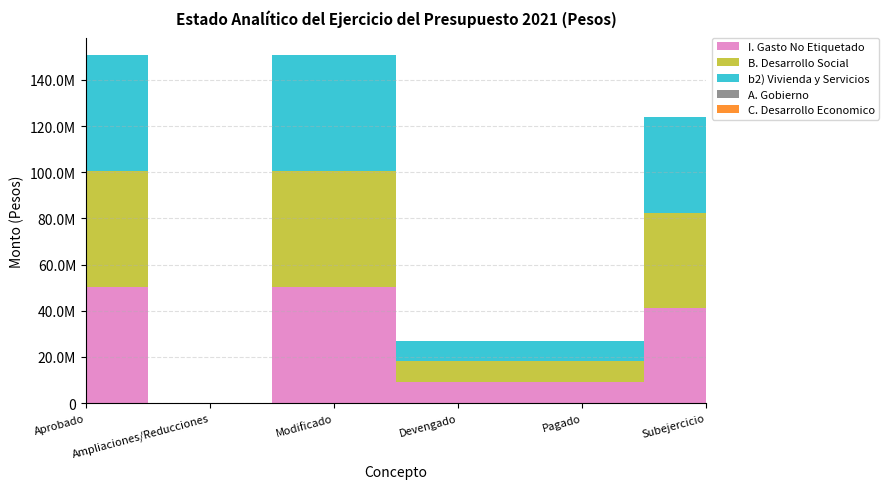

Reading right to left, transcribe all the data shown in this chart.

I. Gasto No Etiquetado: Subejercicio=41264588.7	Pagado=9010934.3	Devengado=9010934.3	Modificado=50275523.0	Ampliaciones/Reducciones=0.0	Aprobado=50275523.0
B. Desarrollo Social: Subejercicio=41264588.7	Pagado=9010934.3	Devengado=9010934.3	Modificado=50275523.0	Ampliaciones/Reducciones=0.0	Aprobado=50275523.0
b2) Vivienda y Servicios: Subejercicio=41264588.7	Pagado=9010934.3	Devengado=9010934.3	Modificado=50275523.0	Ampliaciones/Reducciones=0.0	Aprobado=50275523.0
A. Gobierno: Subejercicio=0.0	Pagado=0.0	Devengado=0.0	Modificado=0.0	Ampliaciones/Reducciones=0.0	Aprobado=0.0
C. Desarrollo Economico: Subejercicio=0.0	Pagado=0.0	Devengado=0.0	Modificado=0.0	Ampliaciones/Reducciones=0.0	Aprobado=0.0